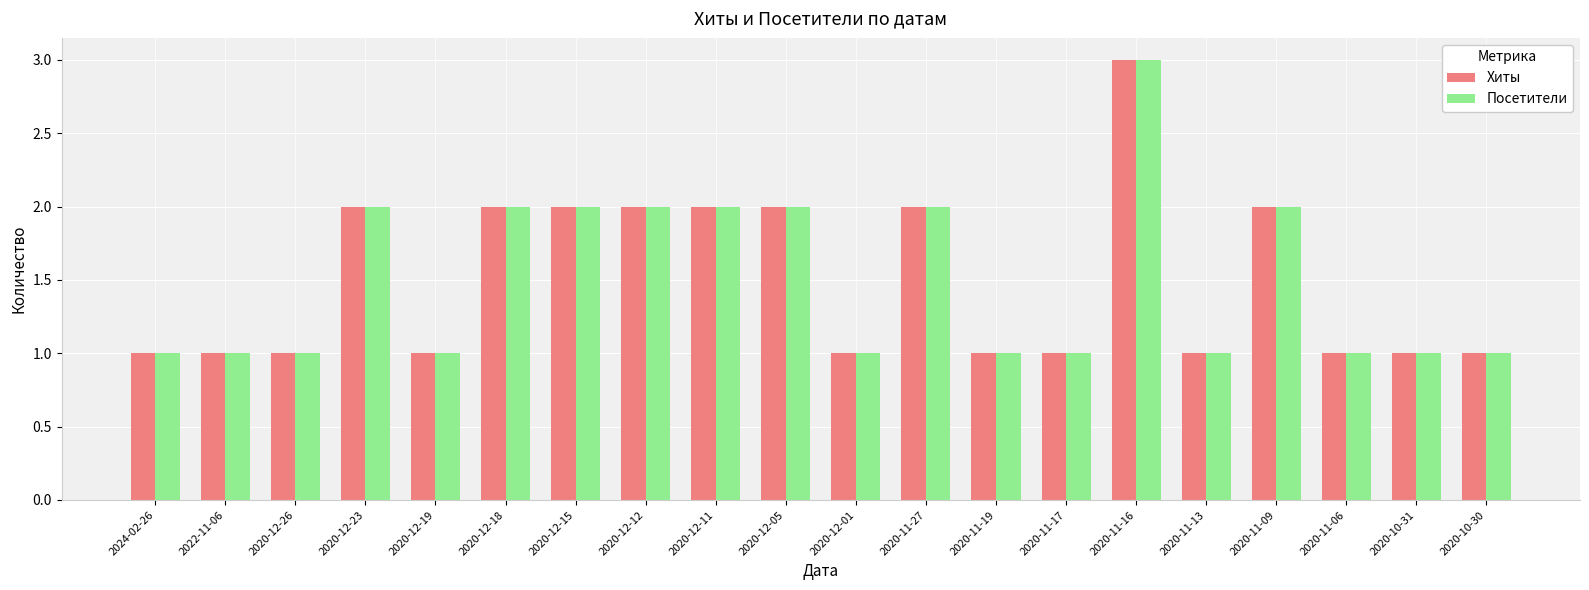

What is the value of the Хиты bar at the 8th from the left?

2